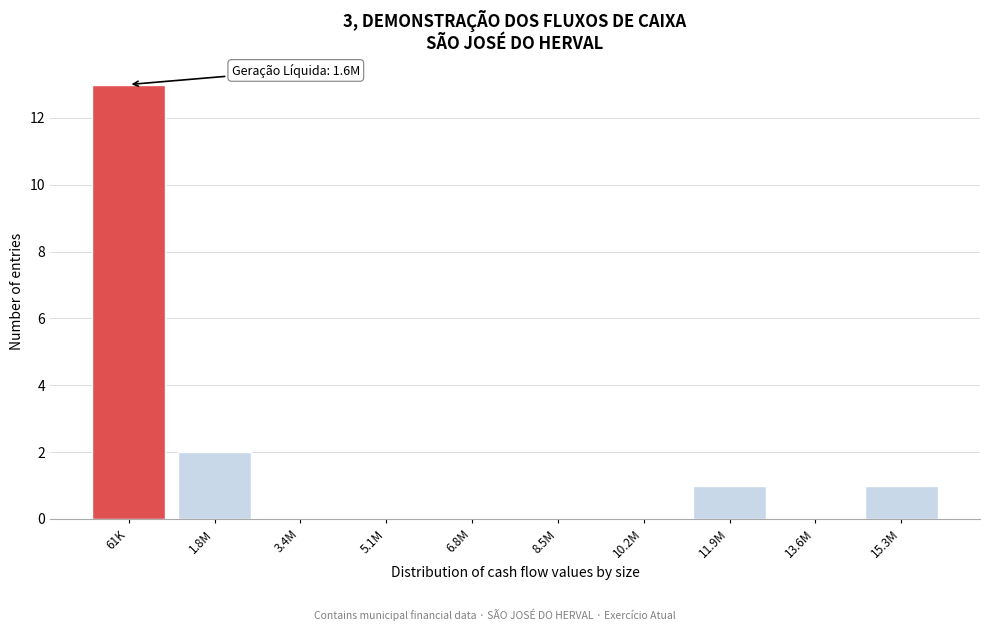

Reading left to right, extract all data points from this chart.

61K=13	1.8M=2	3.4M=0	5.1M=0	6.8M=0	8.5M=0	10.2M=0	11.9M=1	13.6M=0	15.3M=1